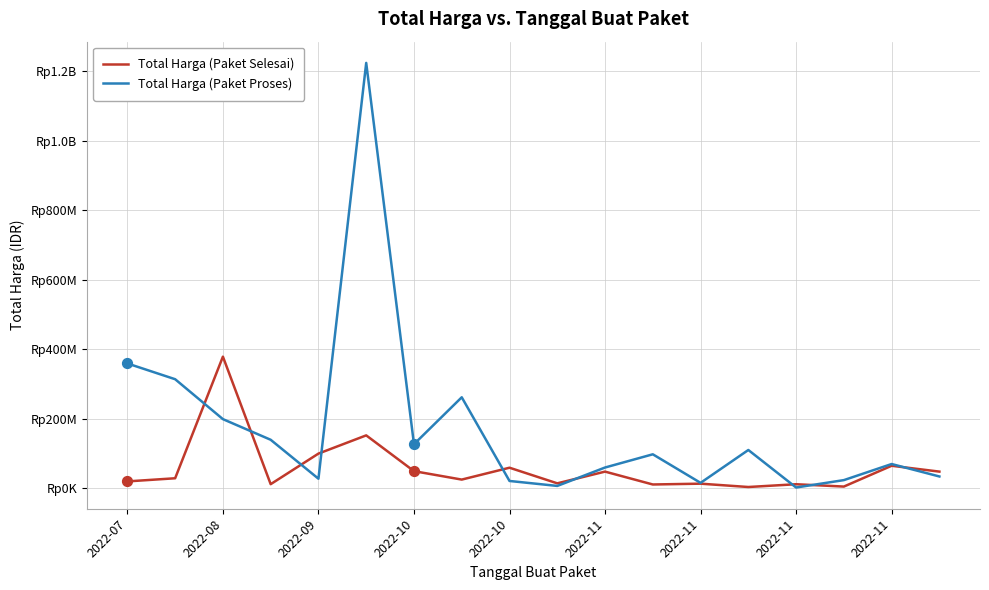

What are all the series names shown in the legend?

Total Harga (Paket Selesai), Total Harga (Paket Proses)